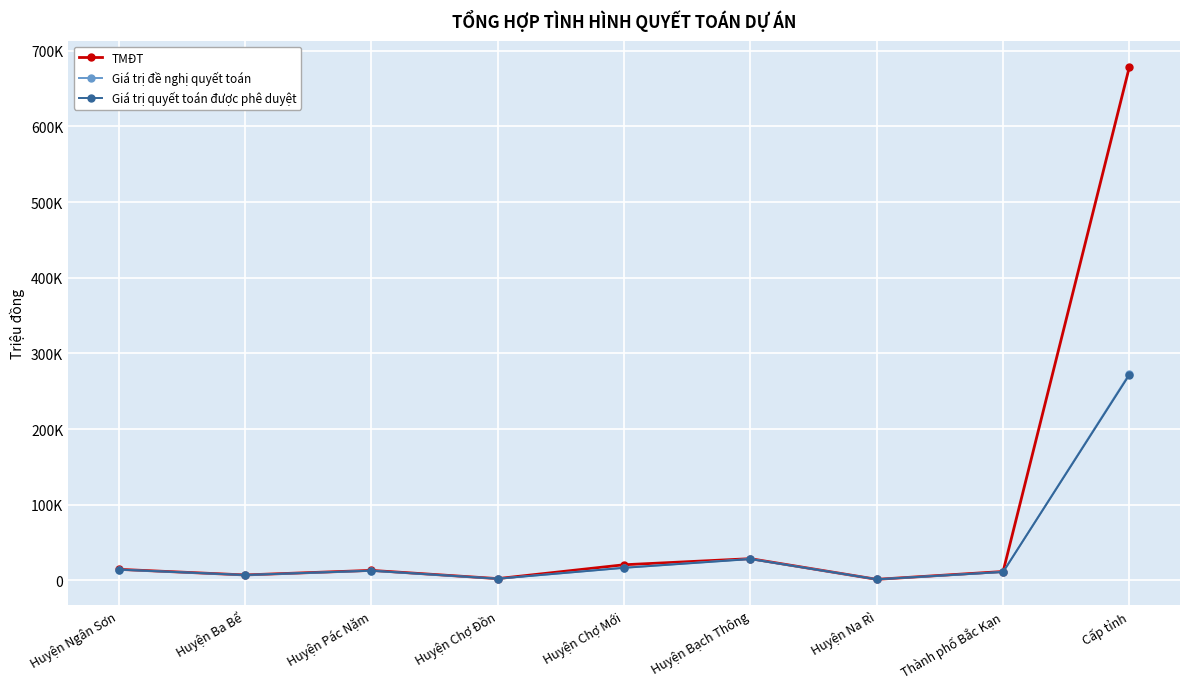

What is the spread (max minus min) of values at Huyện Ba Bể?

92.5